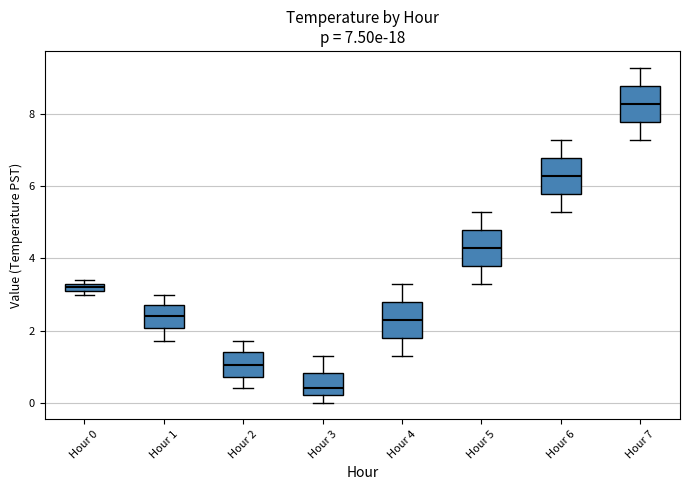

Which box's median line is the lowest?

Hour 3